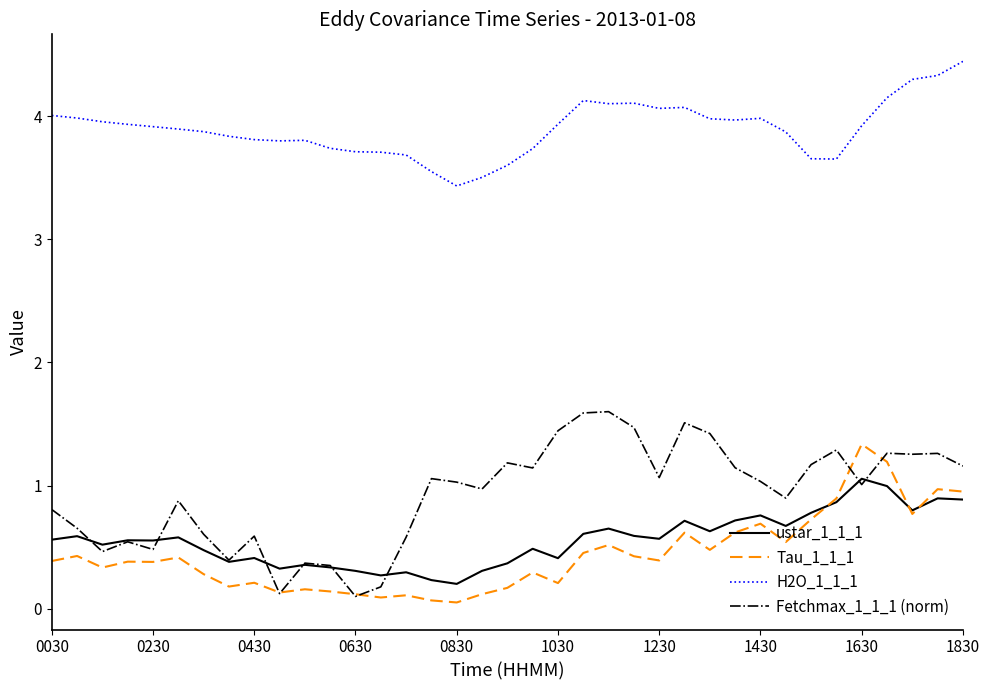

True or false: H2O_1_1_1 and Tau_1_1_1 intersect in this chart.

False